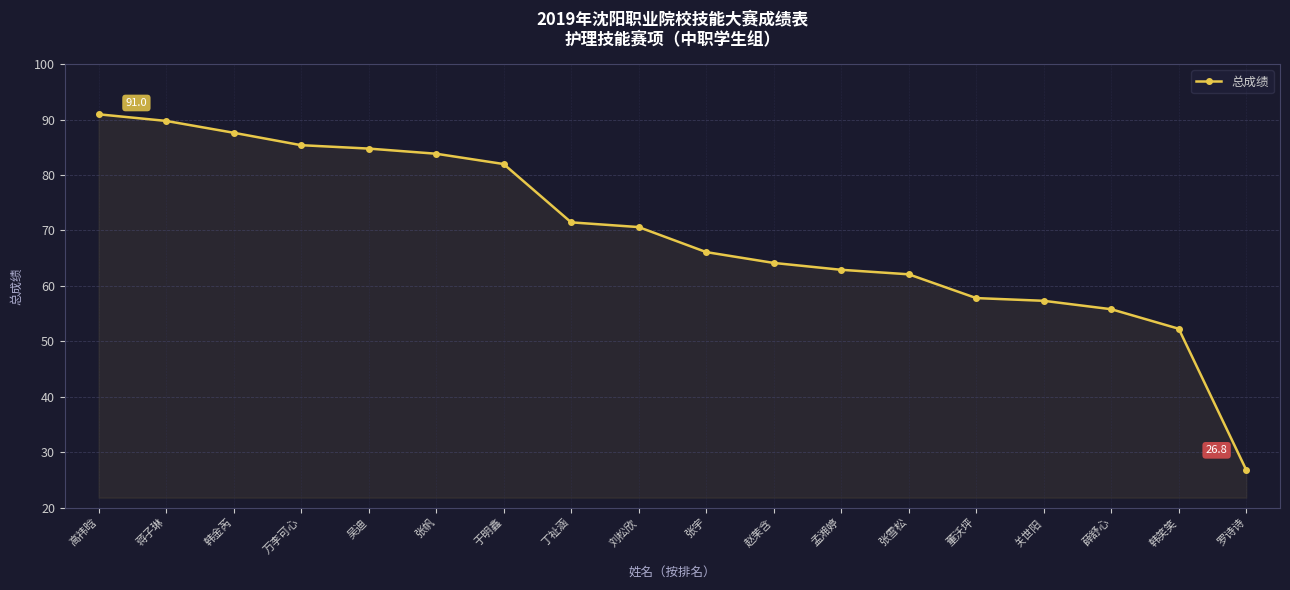

Which category has the lowest value across all series?

罗诗诗